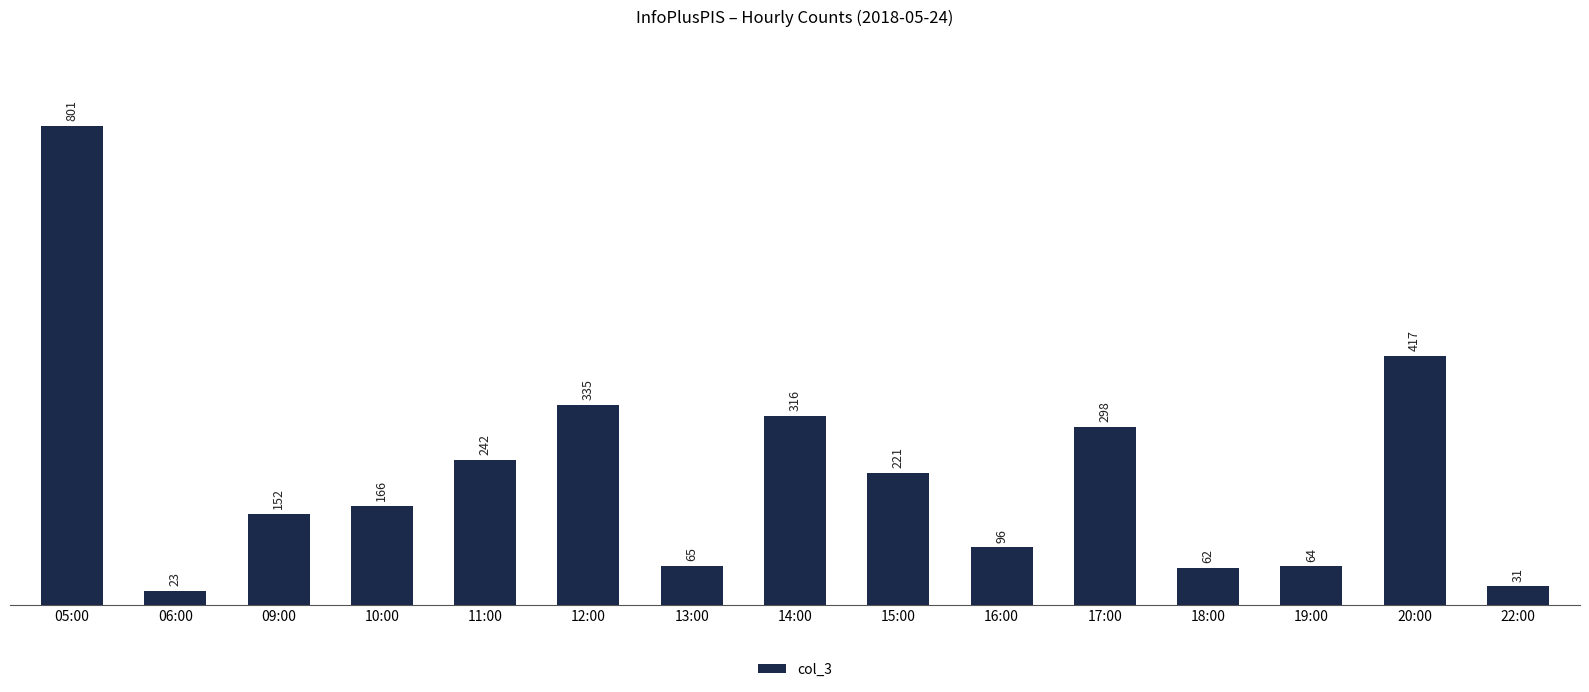

What is the maximum value shown in the chart?

801